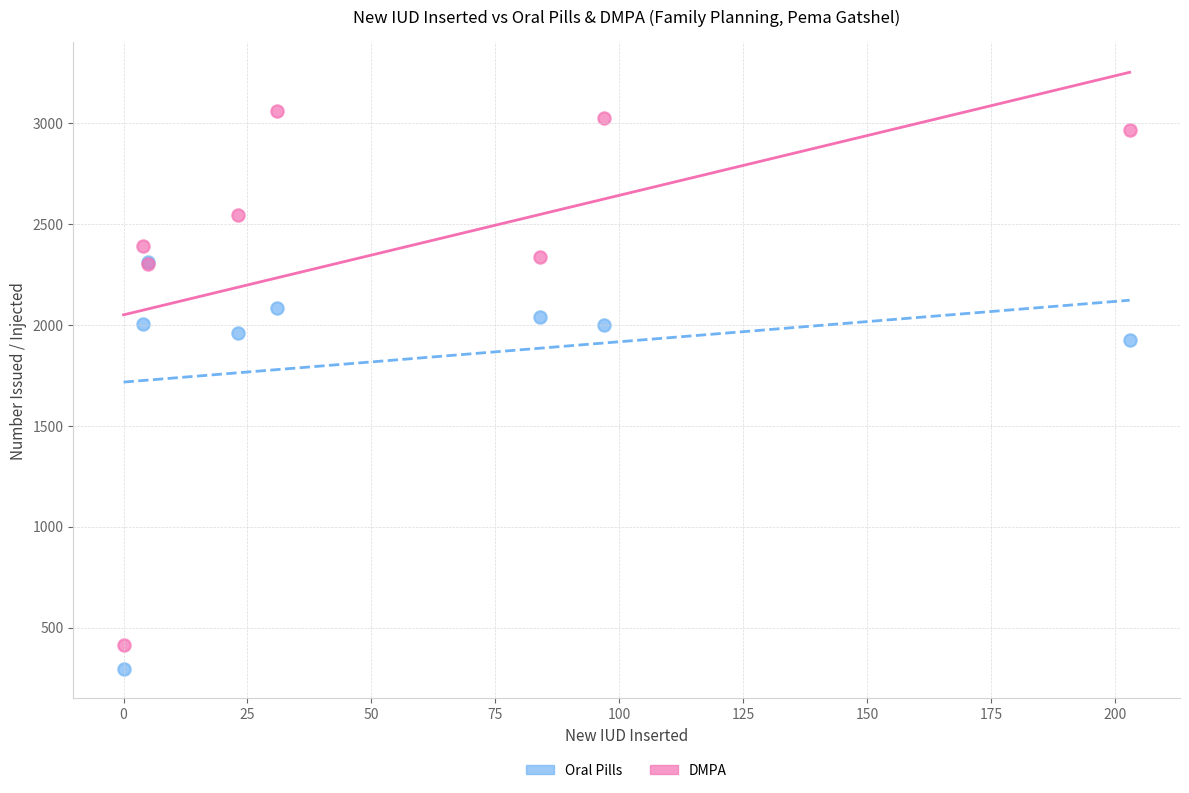

Across all series, what Y value is closest to 1678?

1927.0